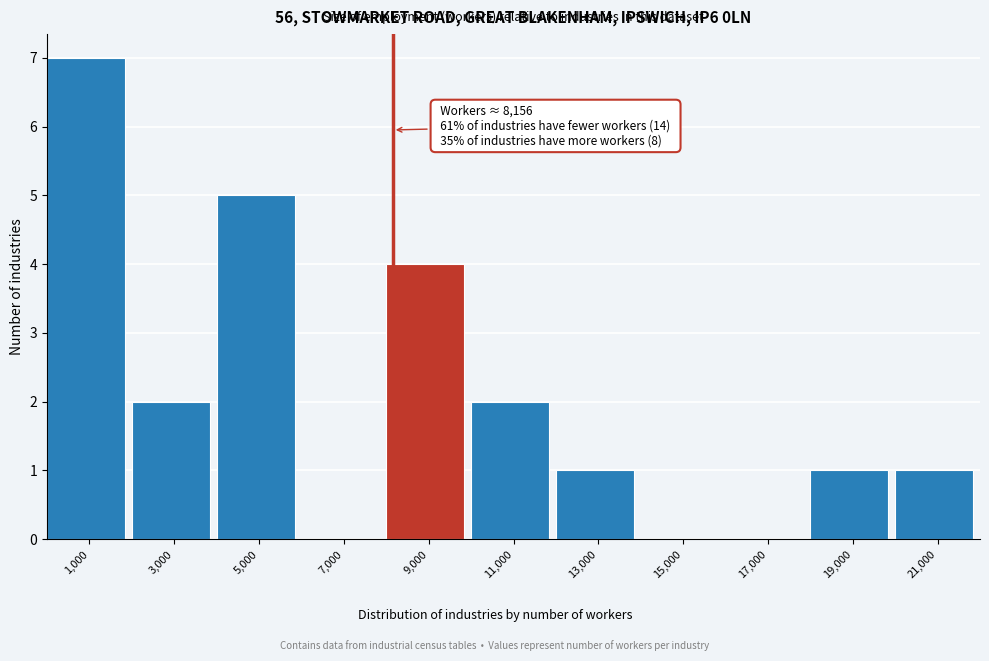

Over which range of the x-axis is the bar tallest?

0 to 2000